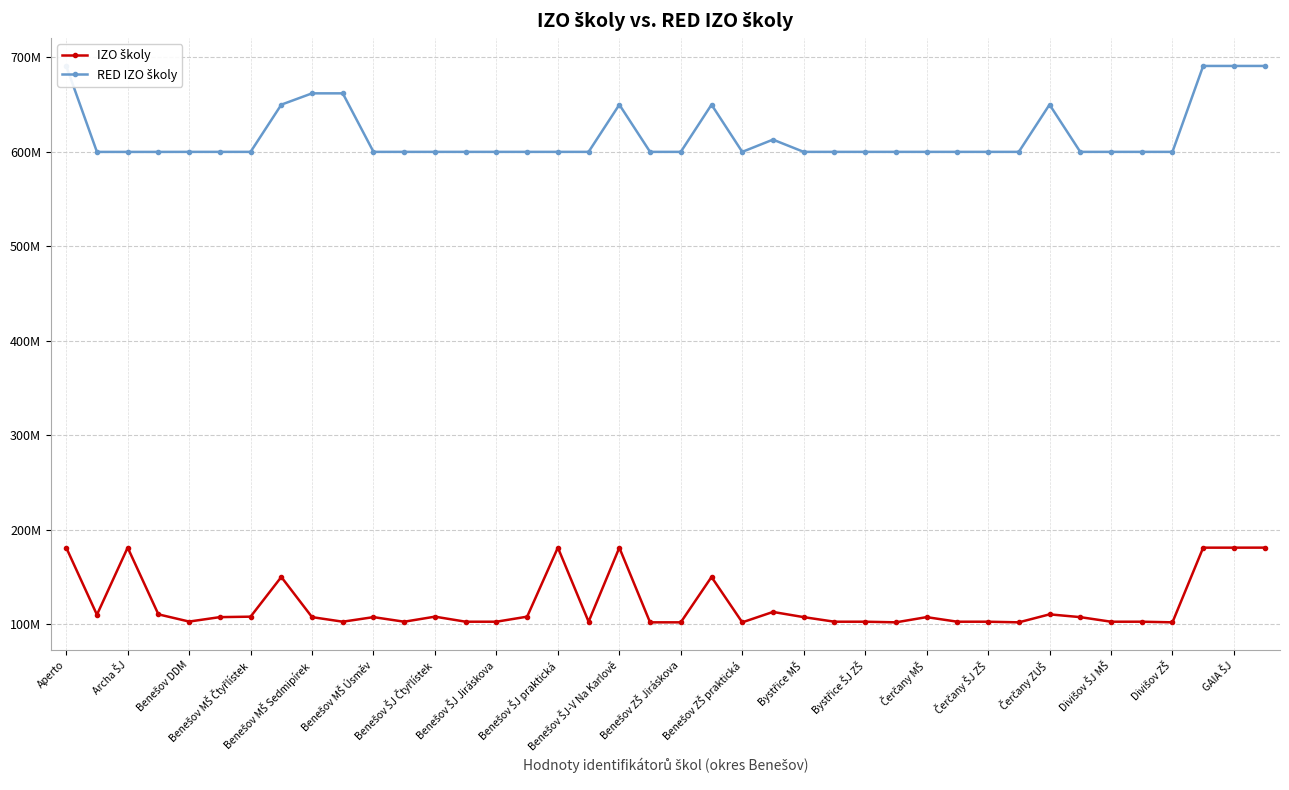

What is the sum of all RED IZO školy values?

24702243923